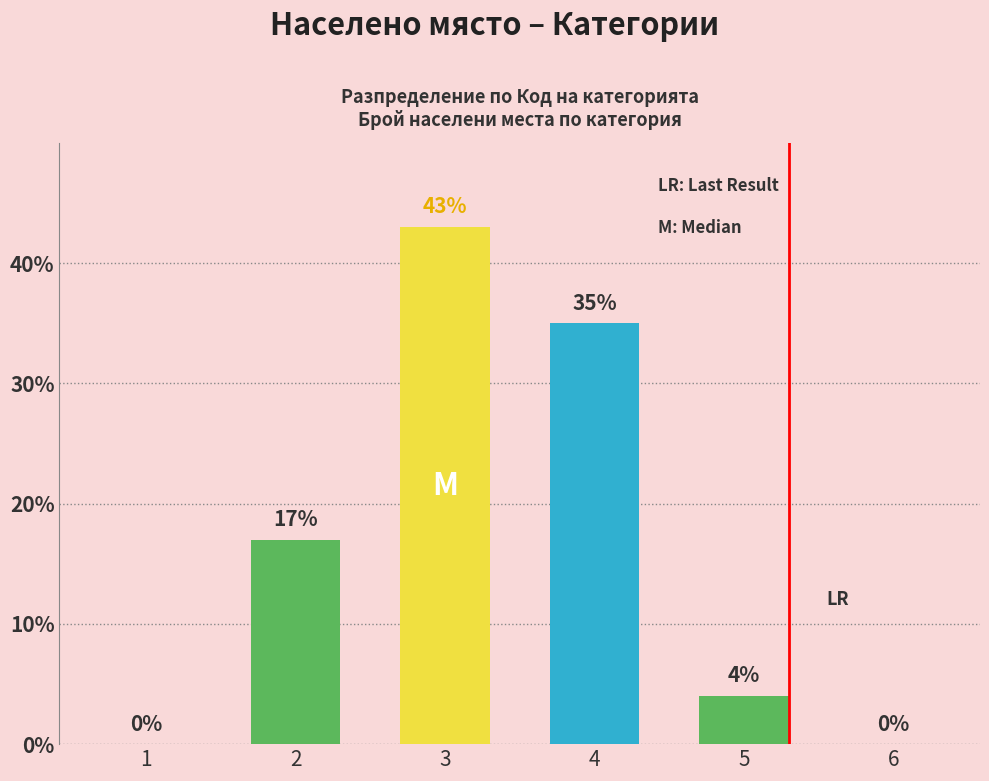

Which label corresponds to the largest value in the chart?

3